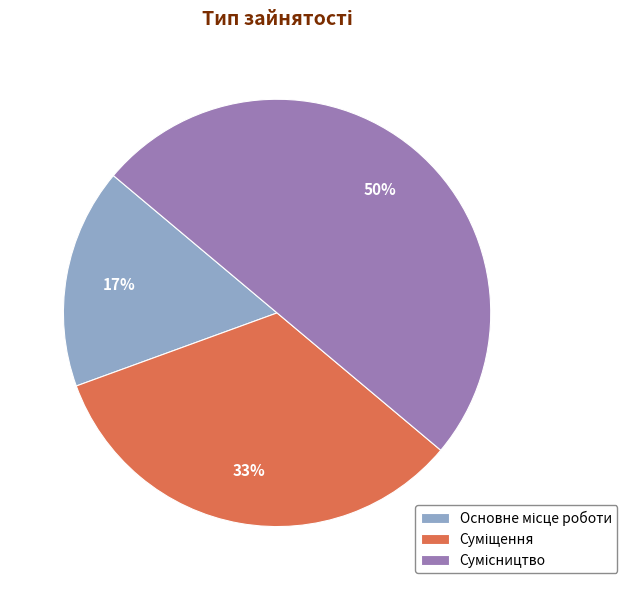

To the nearest percent, what is the difference between the largest and smallest slice percentages?

33%